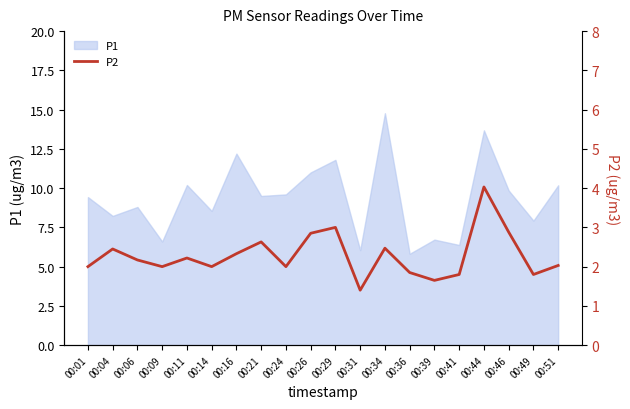

How many points are lower than both their immediate neighbors (excluding endpoints)?

6